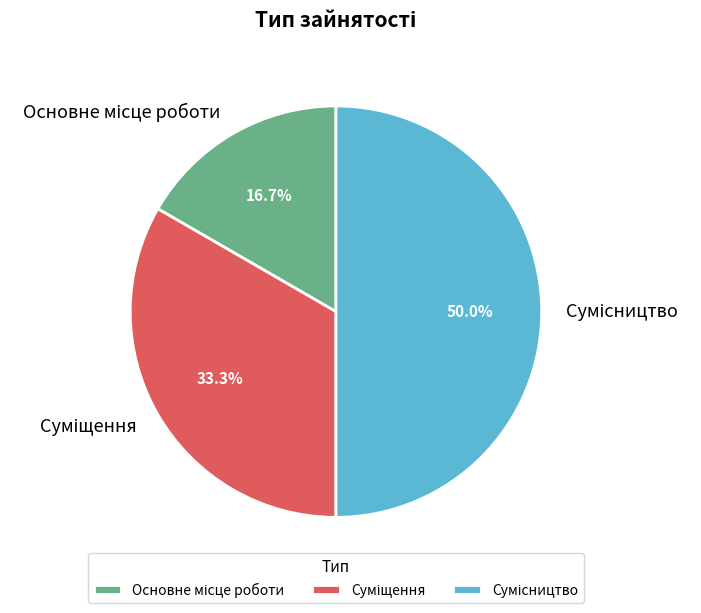

True or false: Сумісництво accounts for 50% of the total.

True